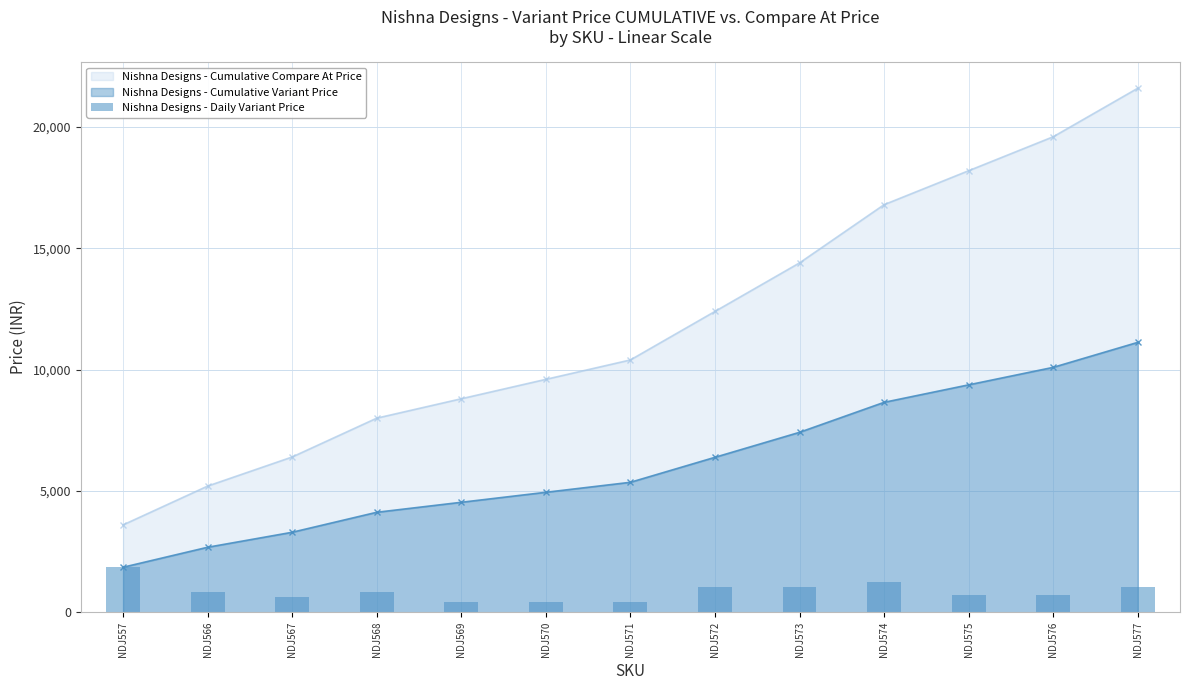

At which label does the data first exceed 824?

NDJ557